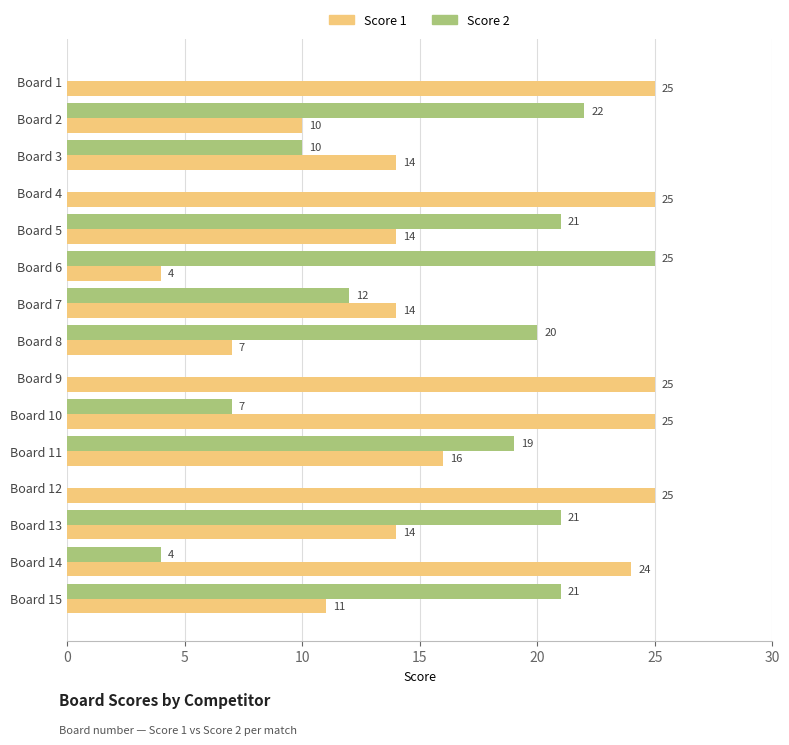

Read the Score 2 value at Board 5.

21